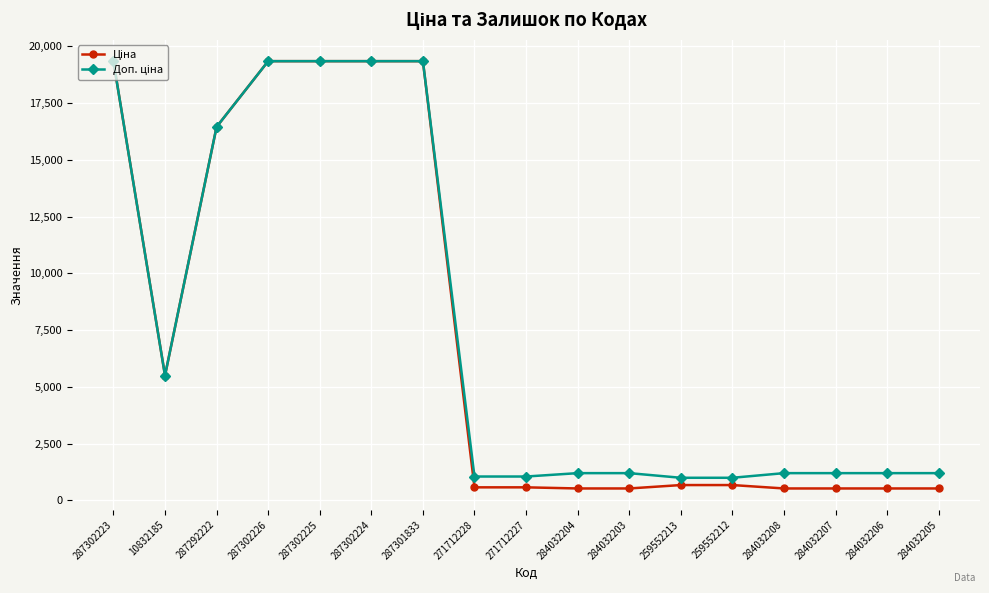

At how many categories does at least one series exceed 17840?

5